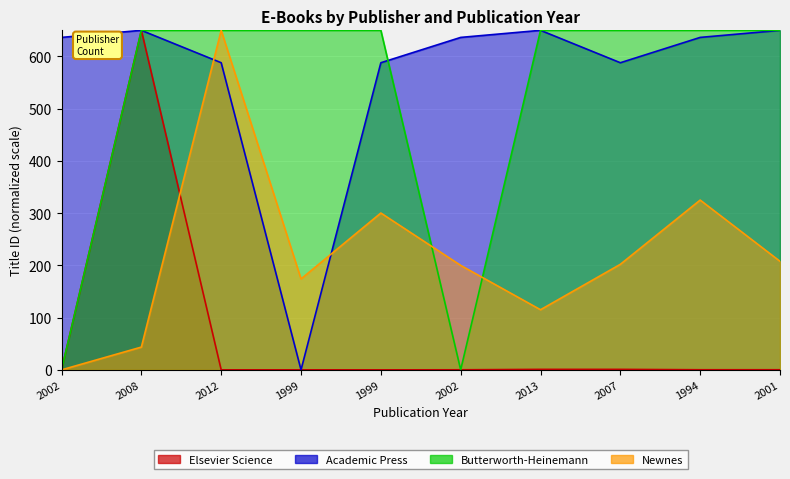

How many times do Newnes and Butterworth-Heinemann cross each other?

4